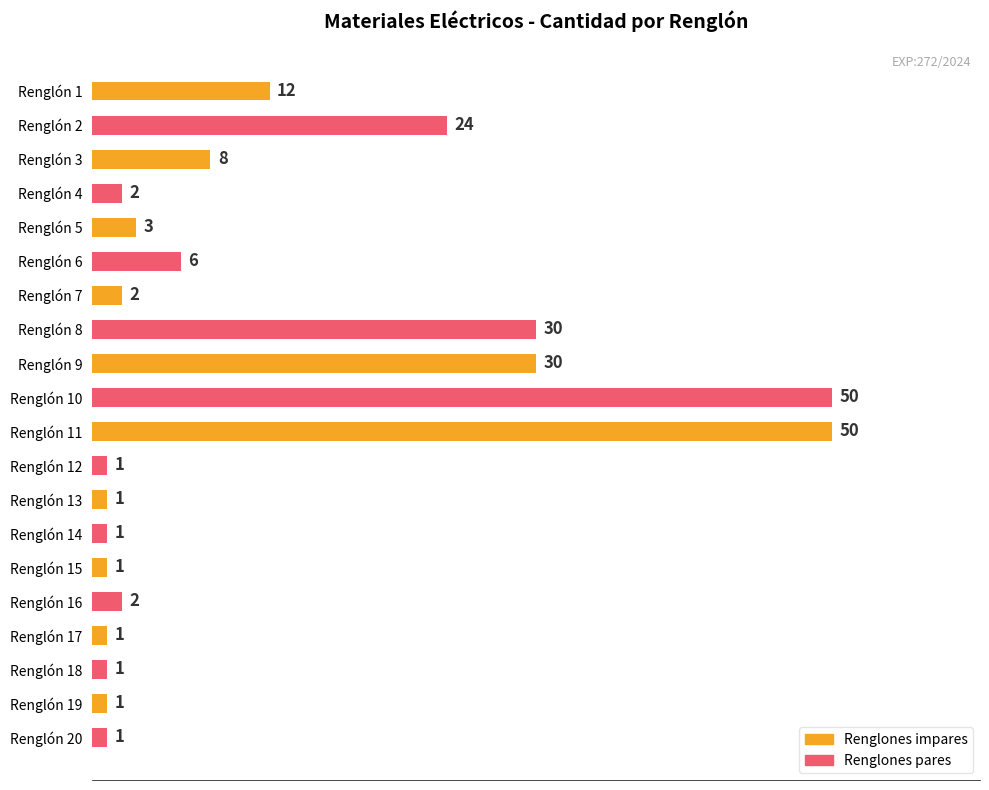

How many values are below 2?

8